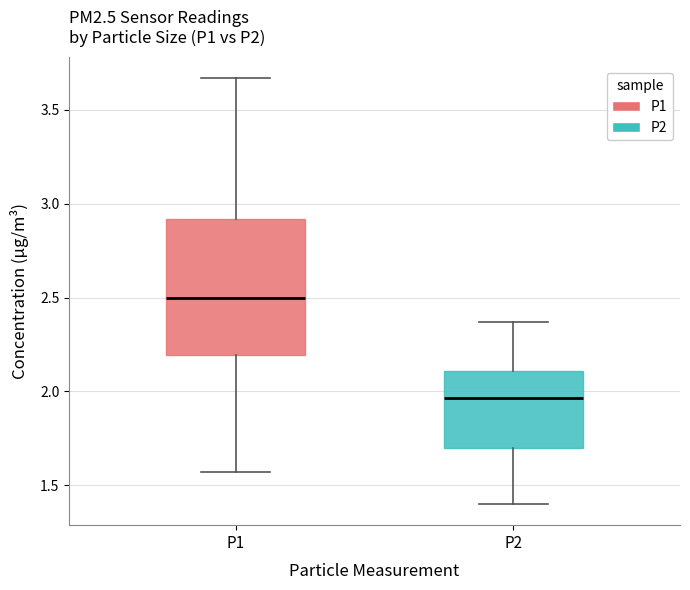

Reading left to right, transcribe this box plot: for each box, give where its median line is, the range the box spans, and where its two whiskers end, as read against the y-axis. The values are not printed on the chart, so give them approximately, as read against the axis.

P1: median 2.50, box 2.20 to 2.90, whiskers 1.55 to 3.65
P2: median 1.95, box 1.70 to 2.10, whiskers 1.40 to 2.35